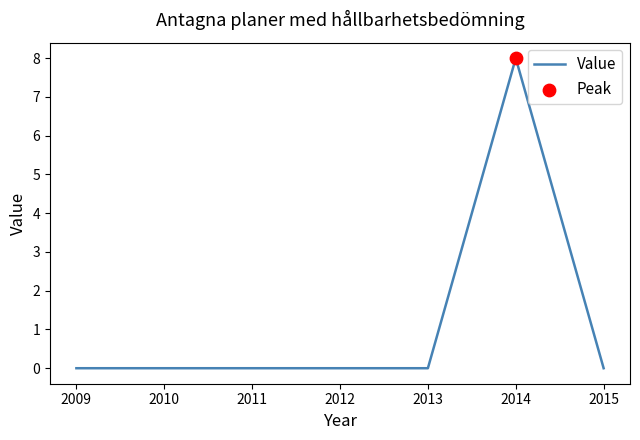

Which has a higher value, 2014 or 2015?

2014